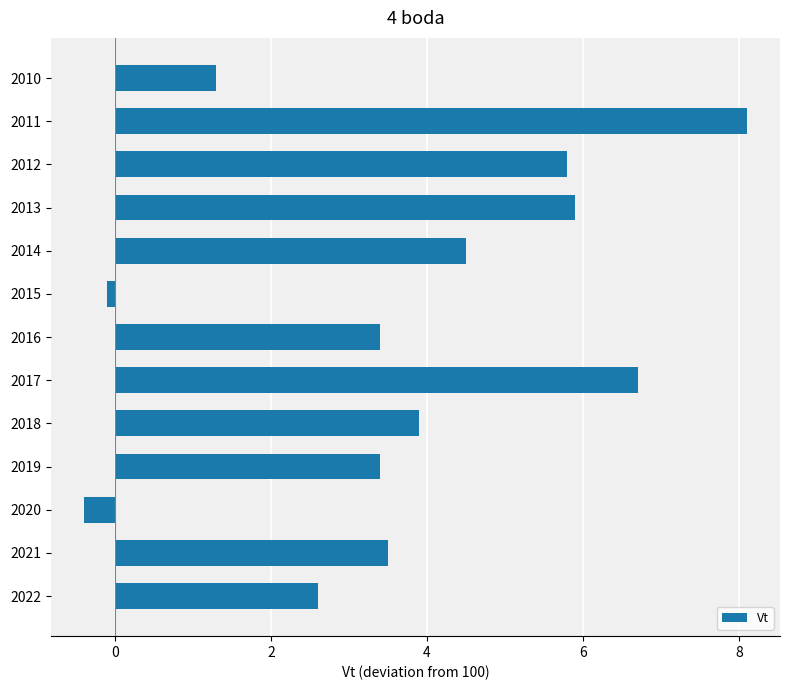

What is the change in value from 2010 to 2011?

+6.8